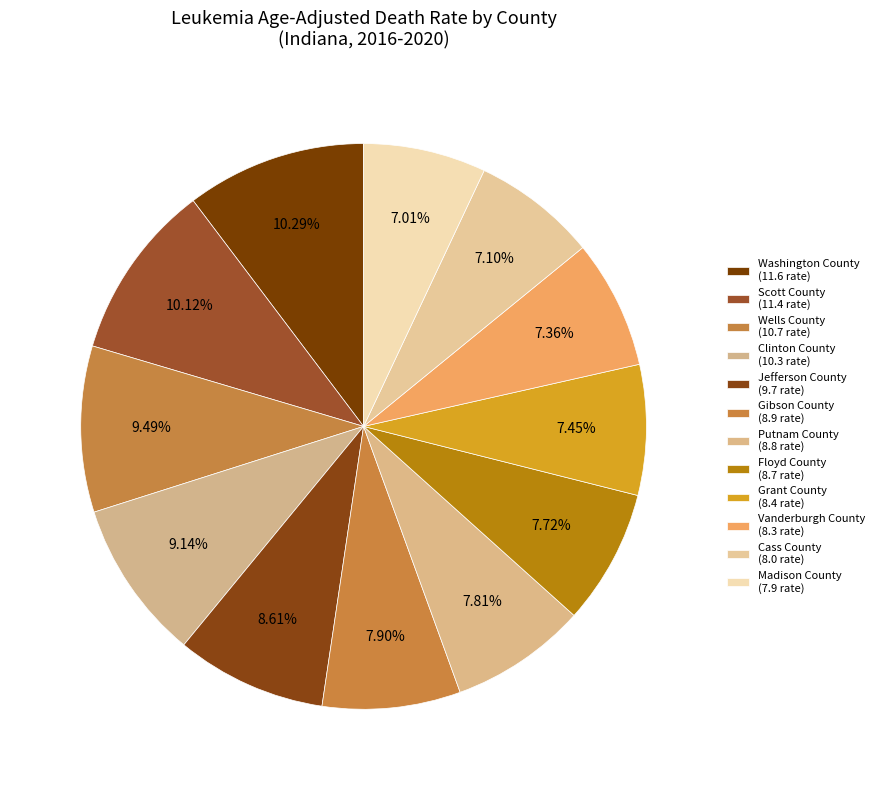

Is it true that Wells County is 21% of the pie?

False